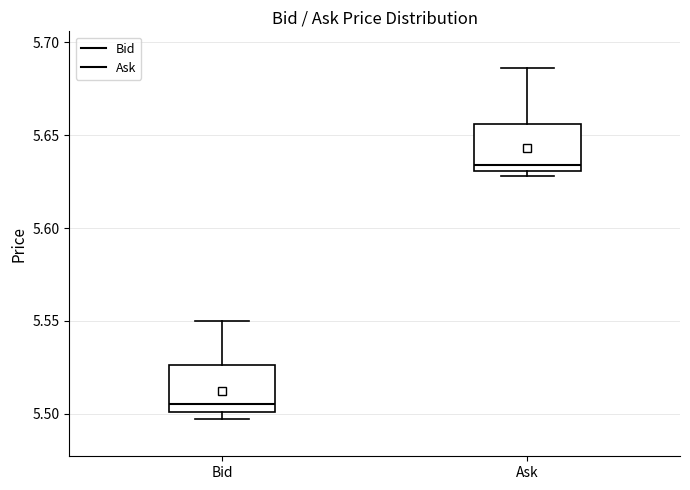

Where does the upper whisker of the box for Ask end on the y-axis? The values are not printed on the chart, so give them approximately, as read against the axis.

5.685